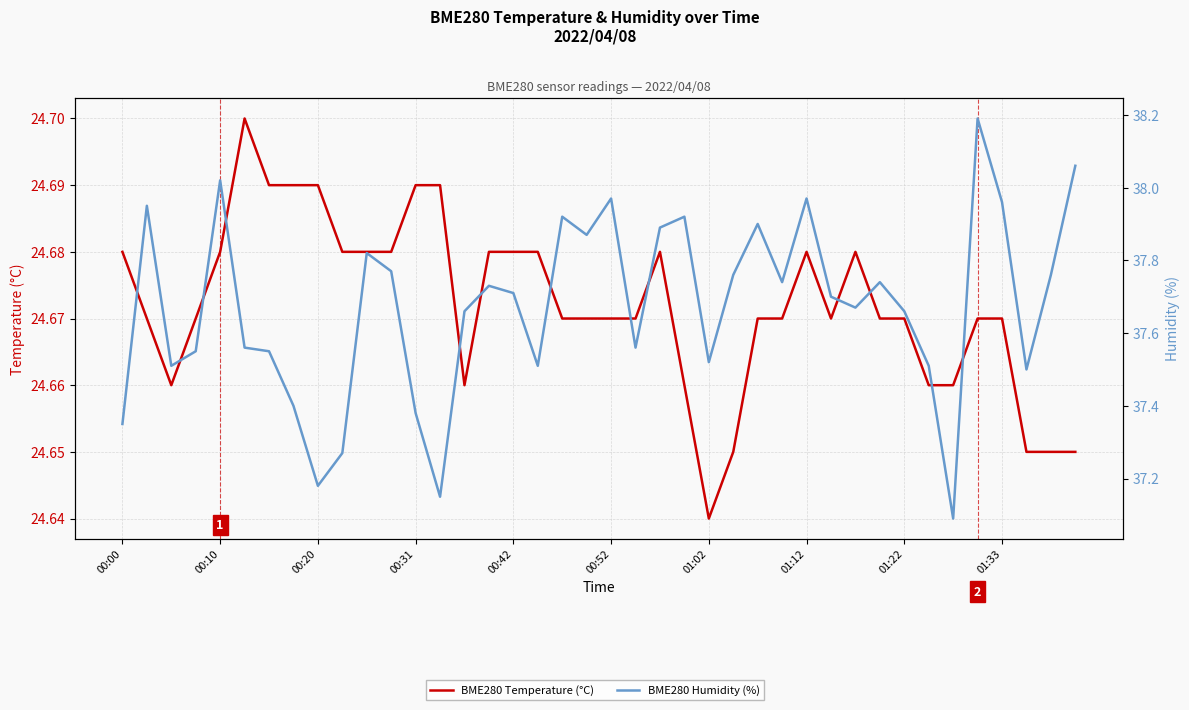

How many categories are shown in the chart?

40